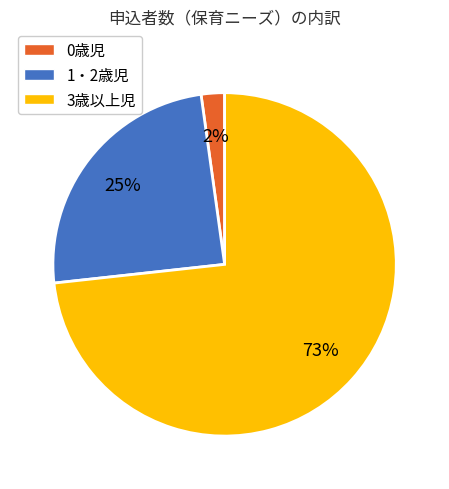

True or false: 1・2歳児 accounts for 25% of the total.

True